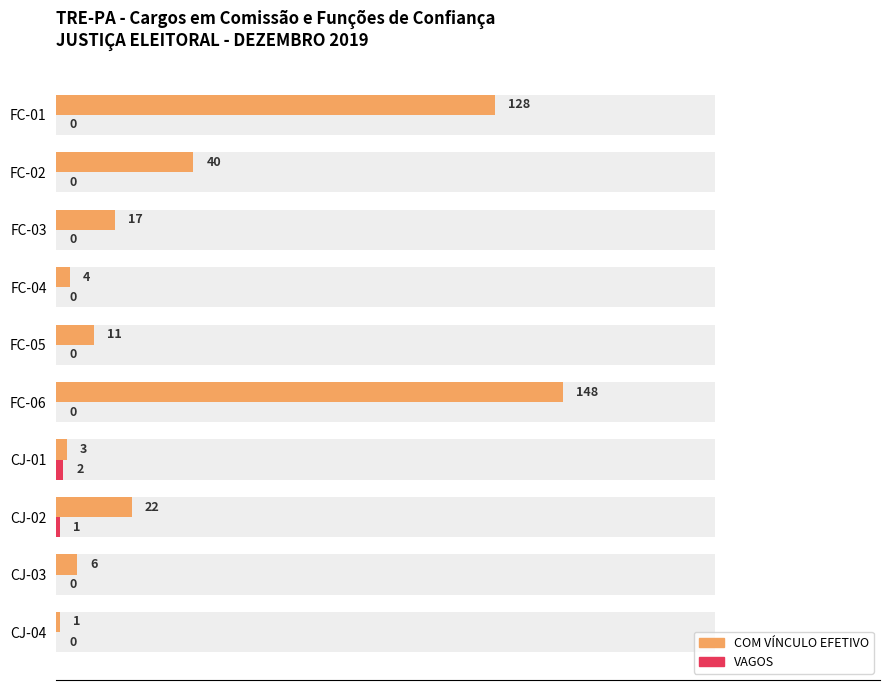

Reading left to right, list all the values displayed in this chart.

COM VÍNCULO EFETIVO: 1	6	22	3	148	11	4	17	40	128
VAGOS: 0	0	1	2	0	0	0	0	0	0